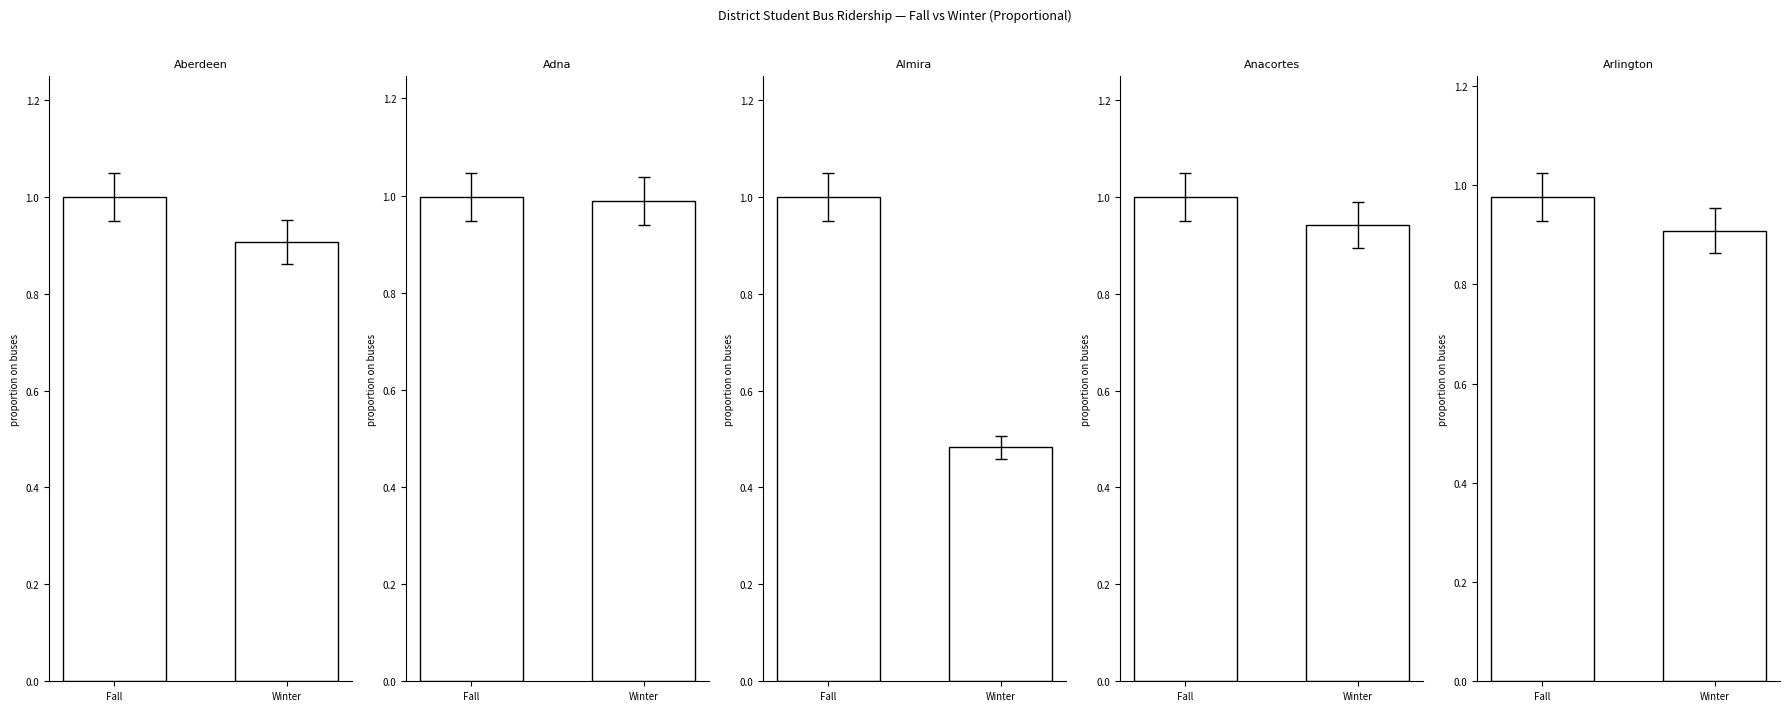

What is the total value across all series at Fall?

5.0